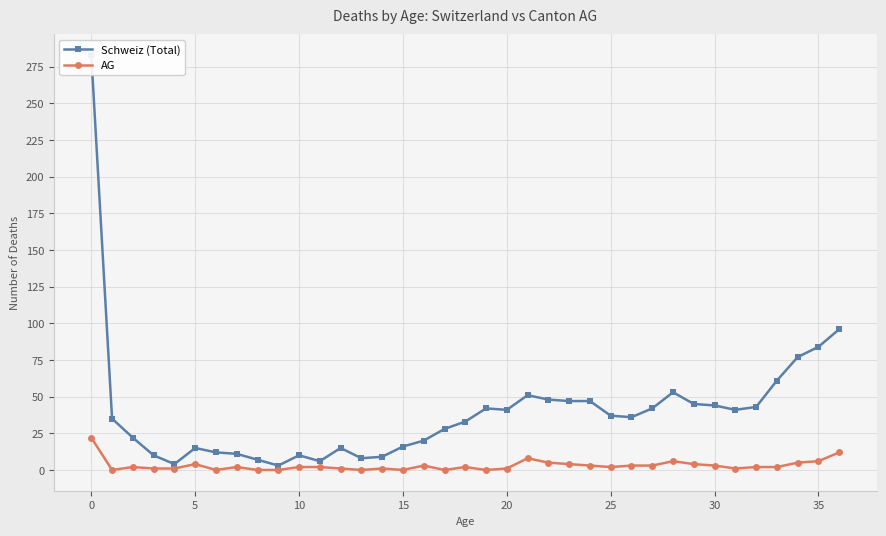

What is the greatest value displayed?

283